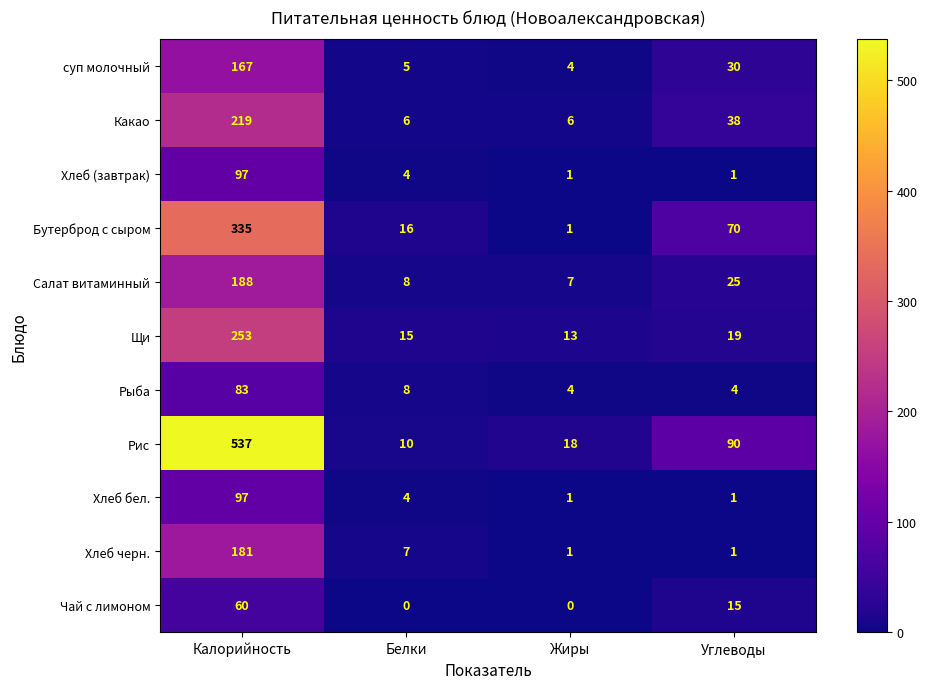

Which series changed the most between Жиры and Углеводы?

Рис